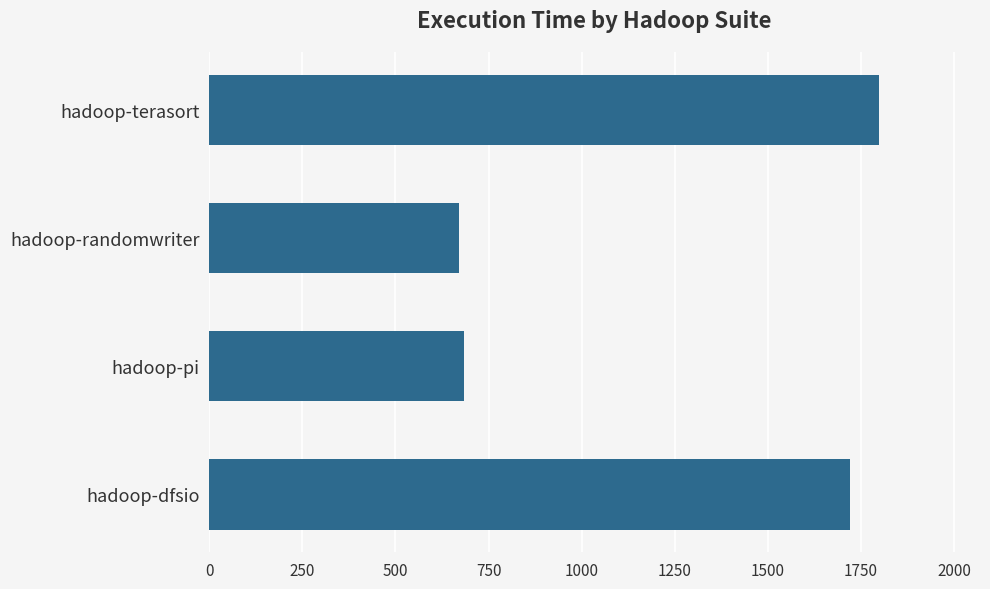

Which category has the highest value across all series?

hadoop-terasort